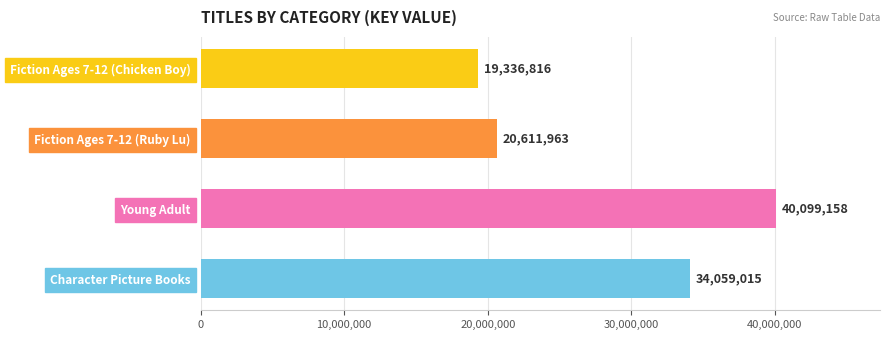

What is the sum of the values at Character Picture Books and Fiction Ages 7-12 (Chicken Boy)?

53395831